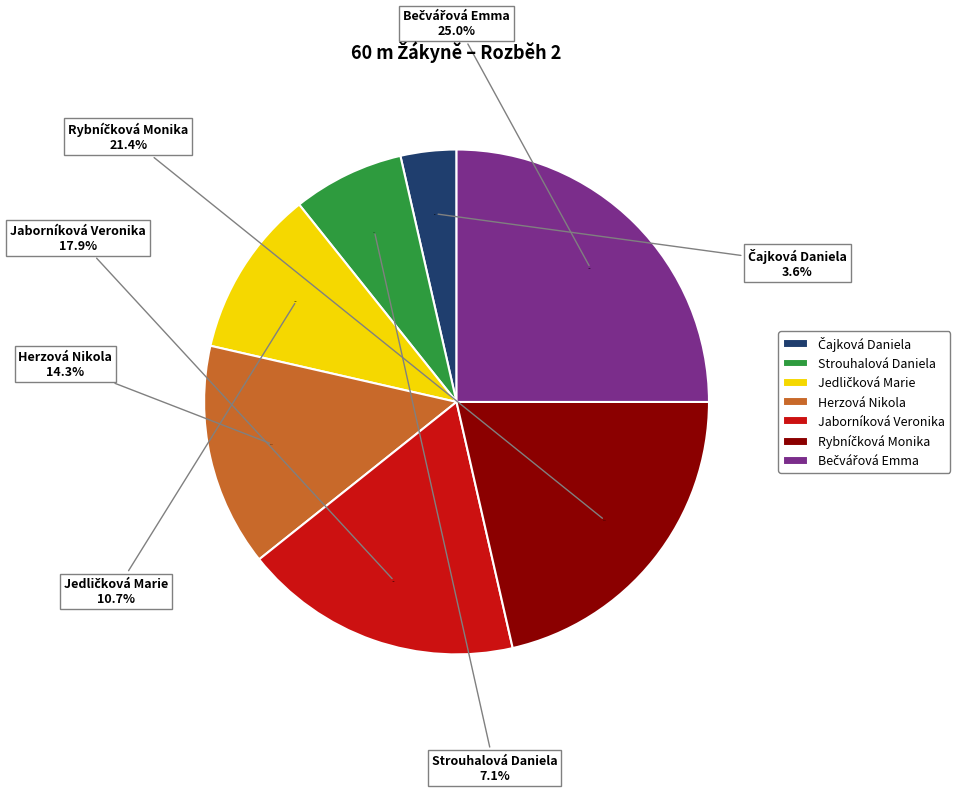

To the nearest percent, what is the difference between the largest and smallest slice percentages?

21%